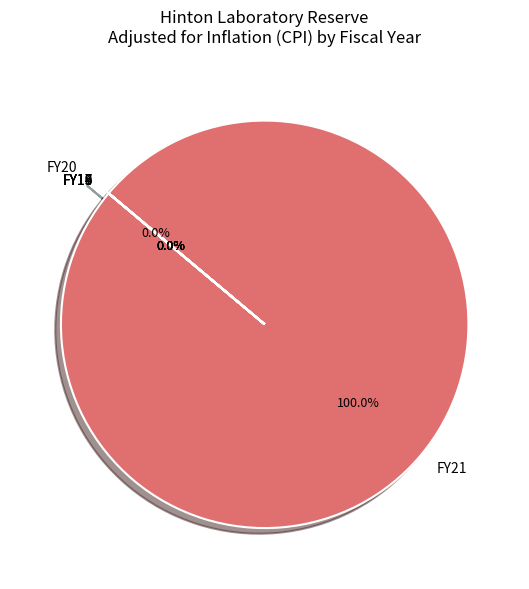

Is FY21 the majority of the pie?

Yes